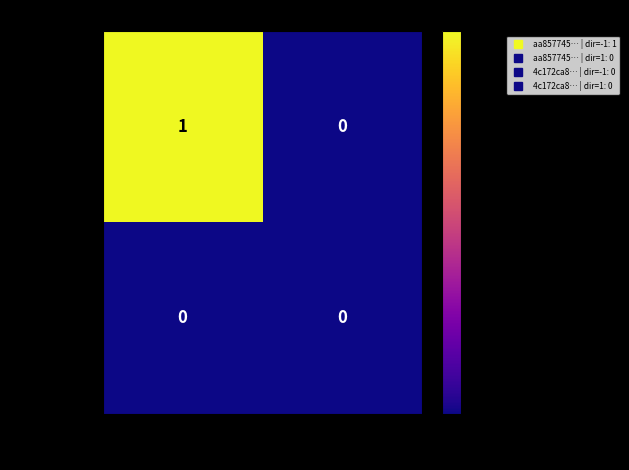

Reading right to left, list all the values displayed in this chart.

aa857745…: 0	1
4c172ca8…: 0	0